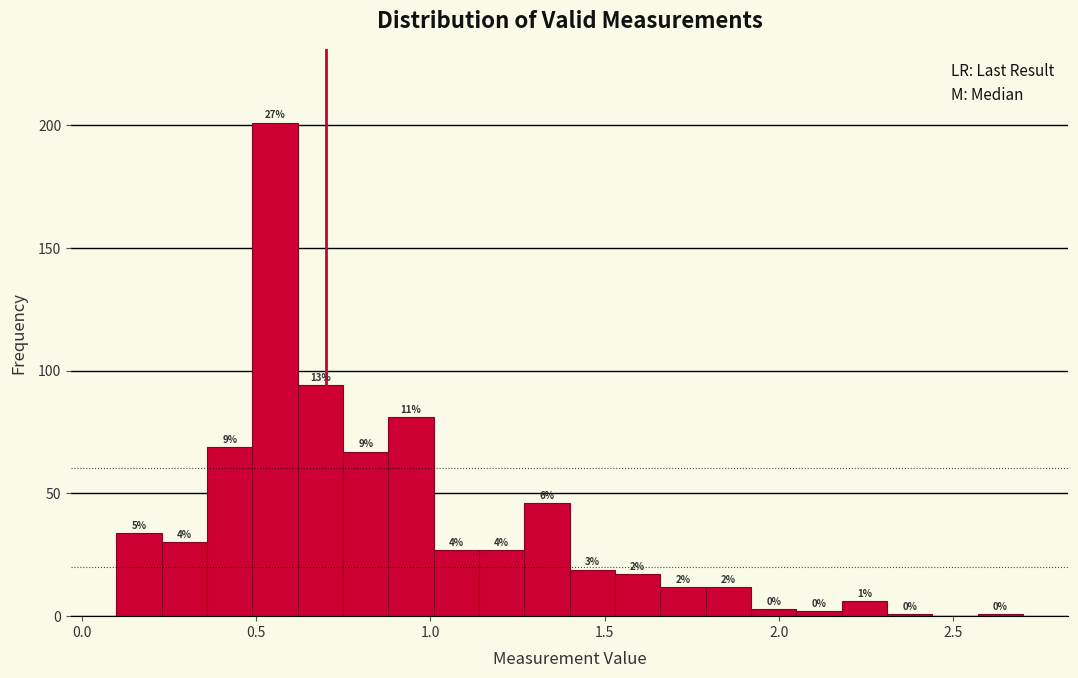

Read against the x-axis, roughly where is the centre of the tallest bar?

0.55